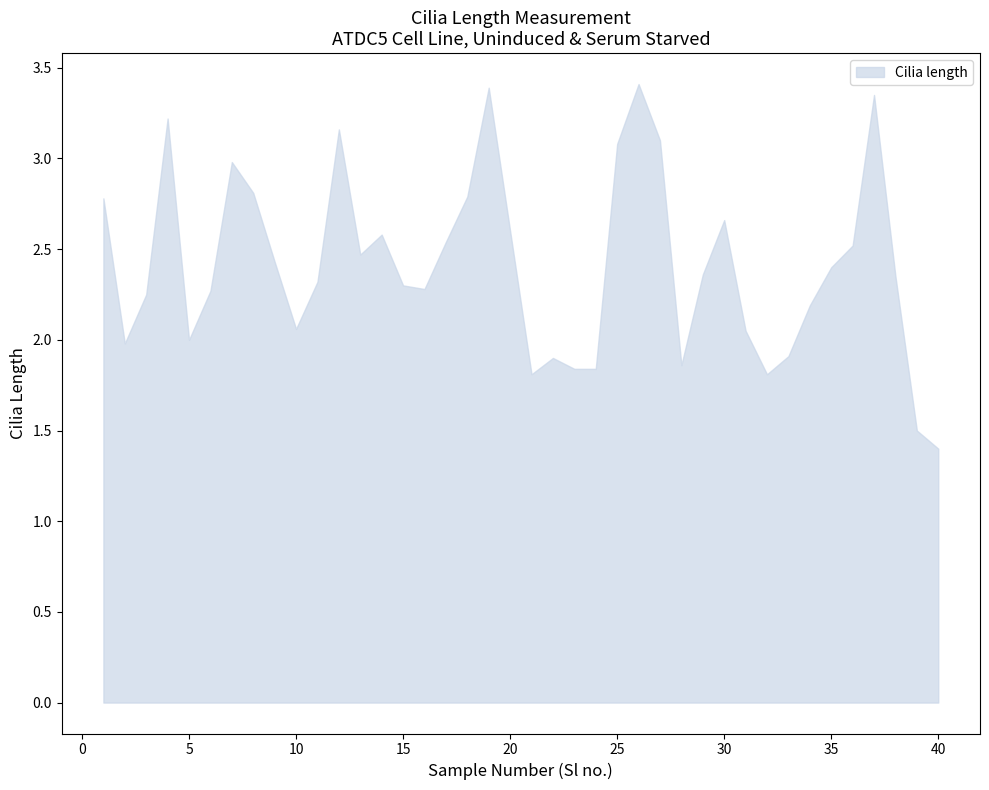

At how many categories does at least one series exceed 1?

40